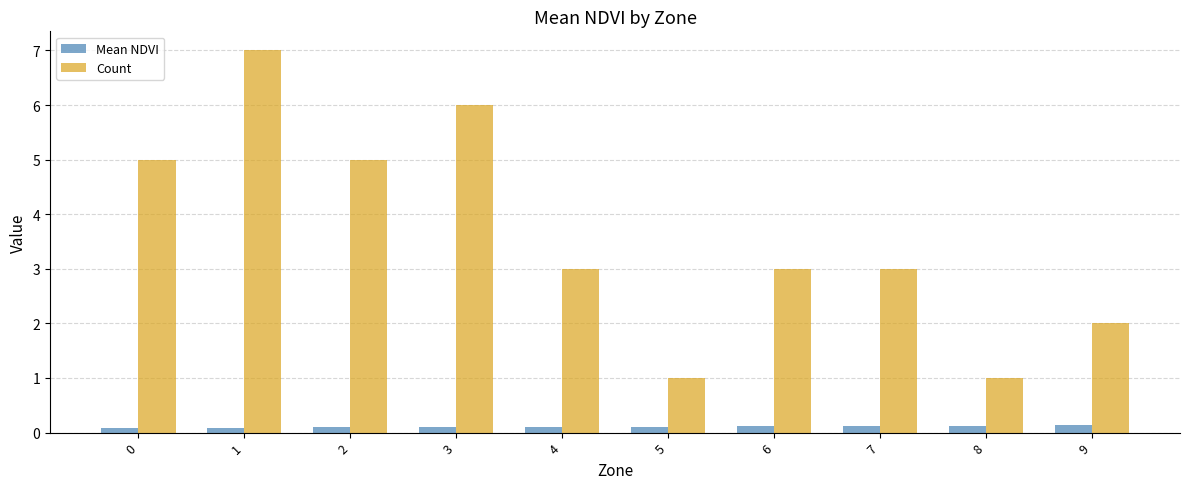

What is the sum of all Mean NDVI values?

1.1